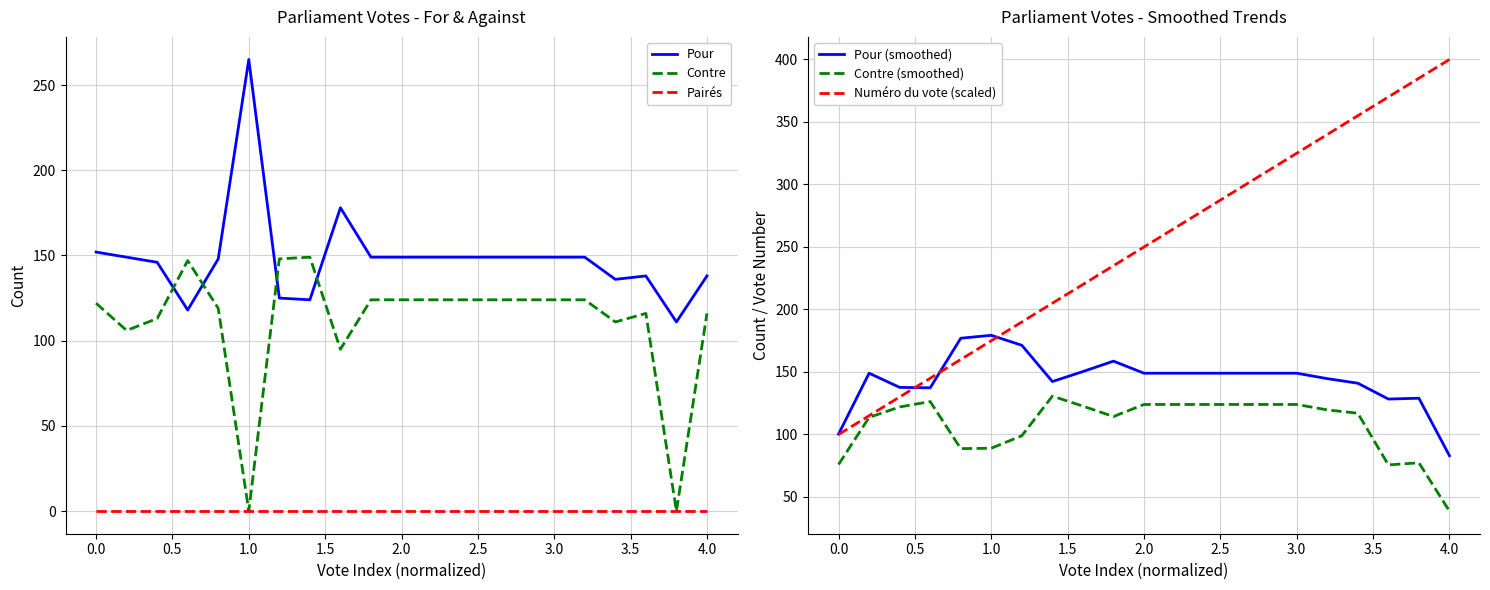

True or false: Numéro du vote (scaled) and Pour cross at least once.

True